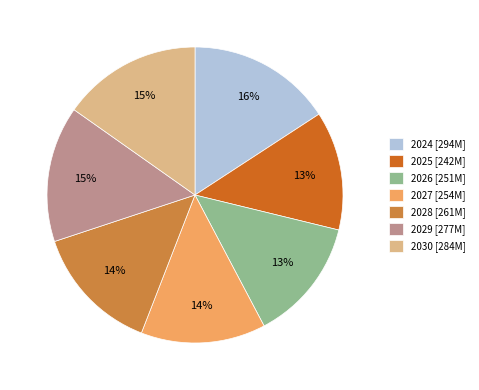

What is the ratio of the value at 2029 to the value at 2030?

1.0